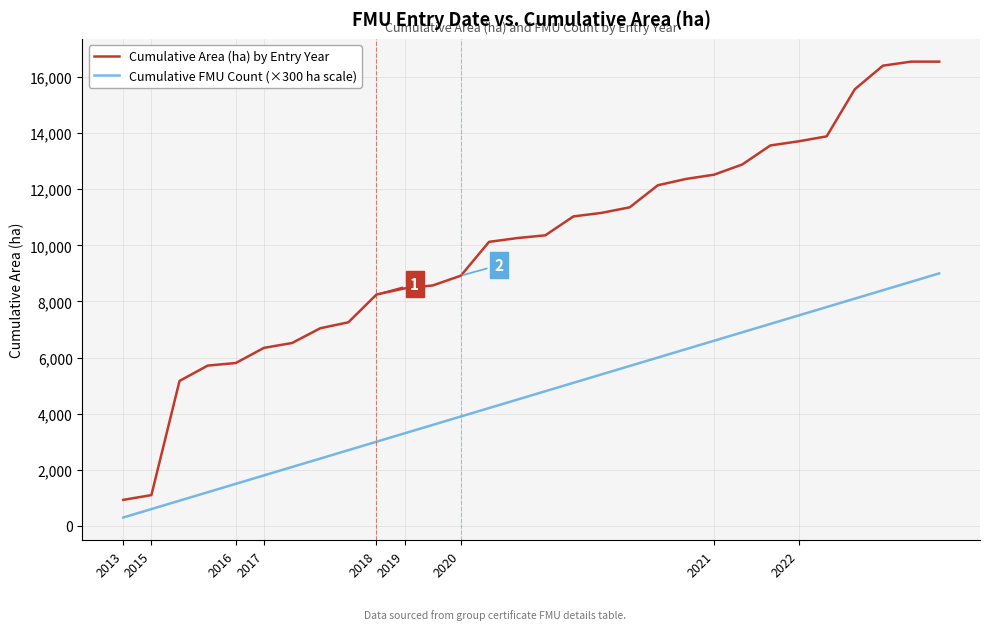

Which series has the largest range (max minus min)?

Cumulative Area (ha) by Entry Year